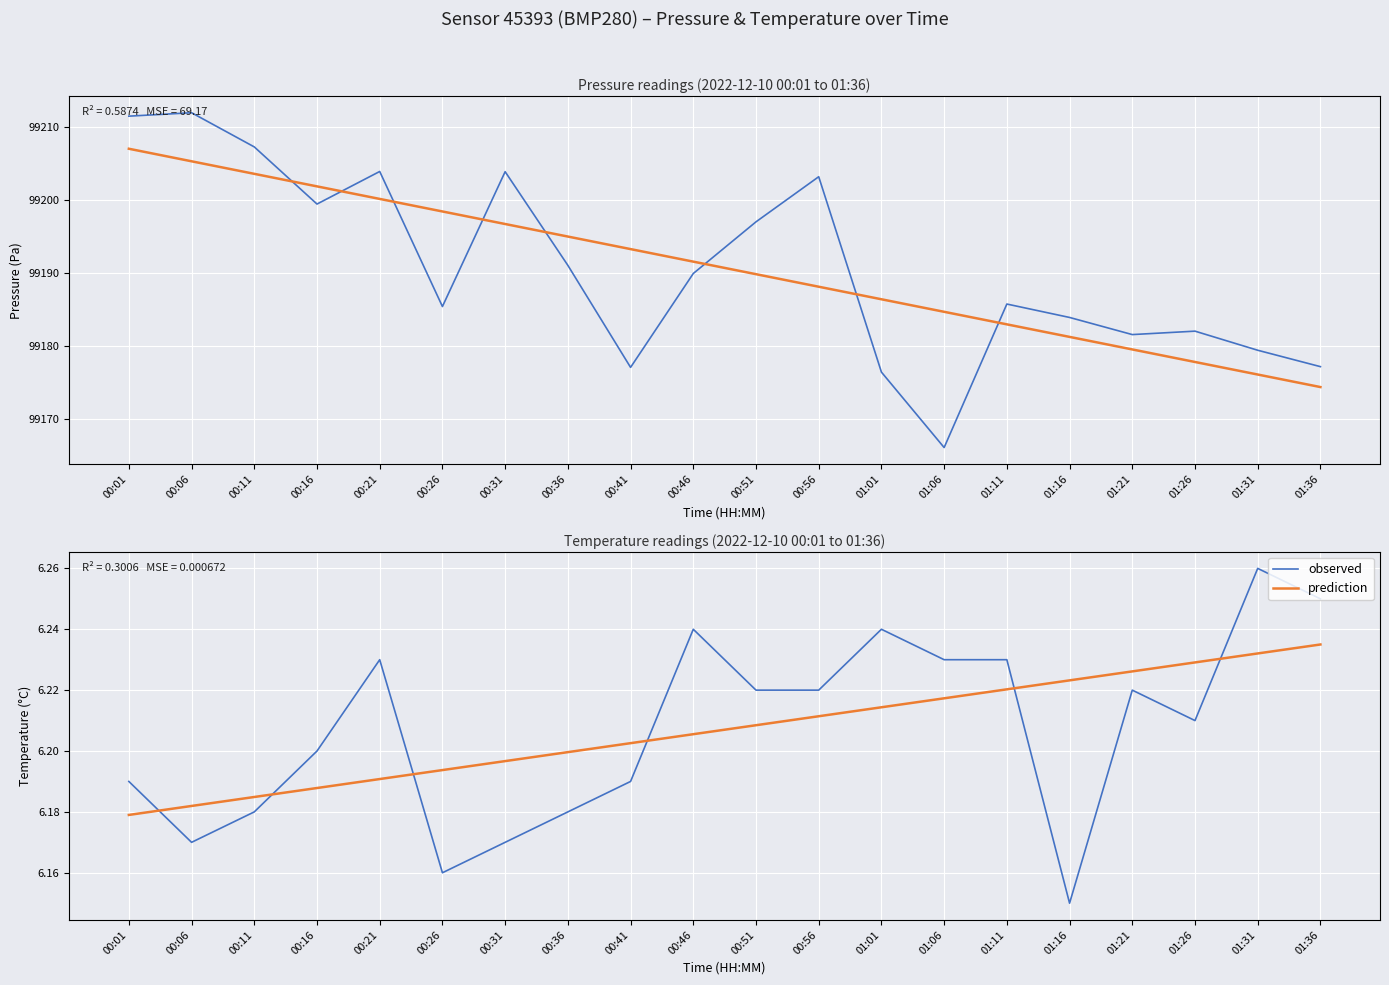

What is the difference between the highest and lowest values at 00:36?

99188.8